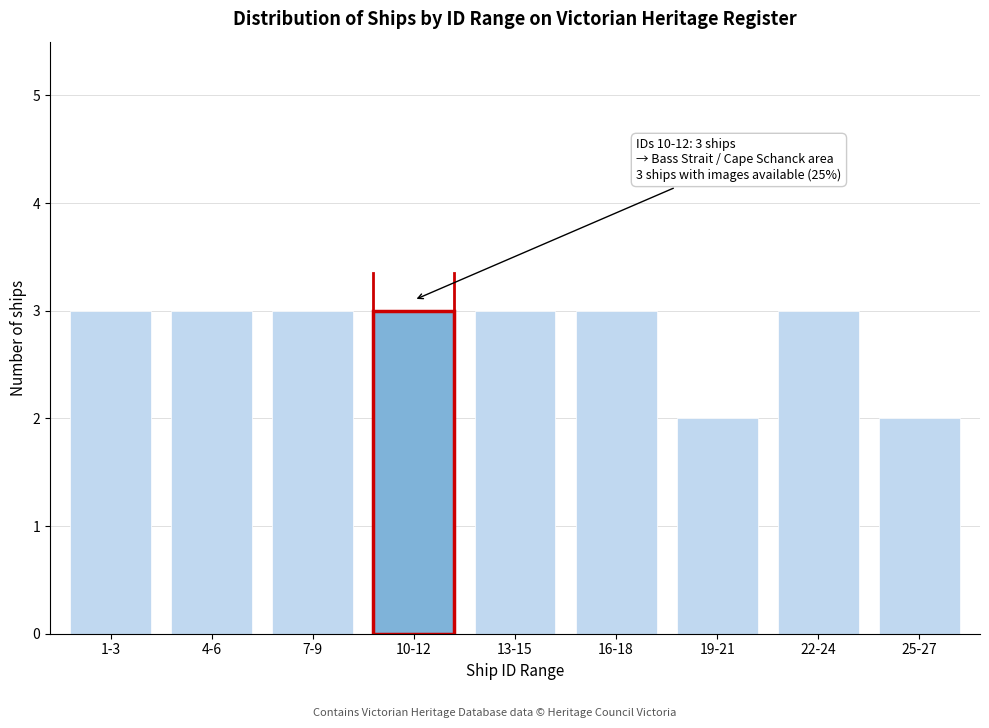

Reading right to left, extract all data points from this chart.

25-27=2	22-24=3	19-21=2	16-18=3	13-15=3	10-12=3	7-9=3	4-6=3	1-3=3